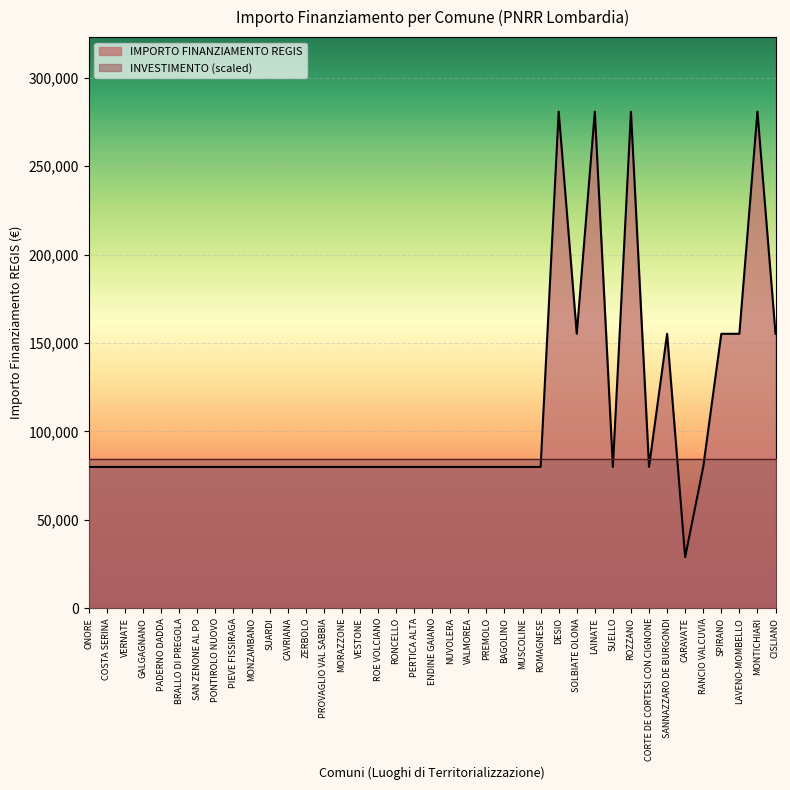

How many lines are shown in the chart?

2